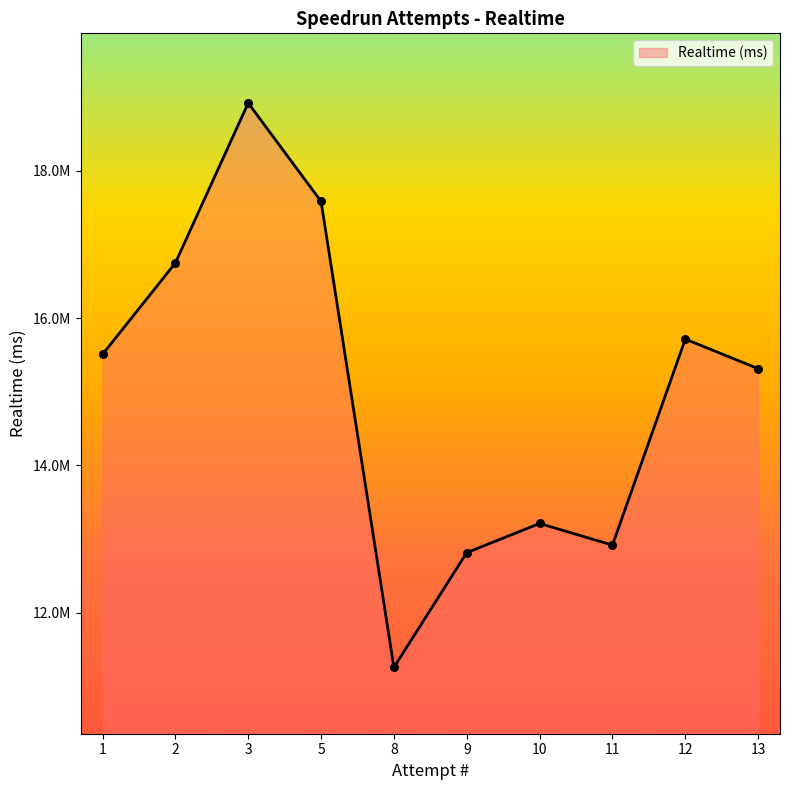

Which has a higher value, 11 or 10?

10